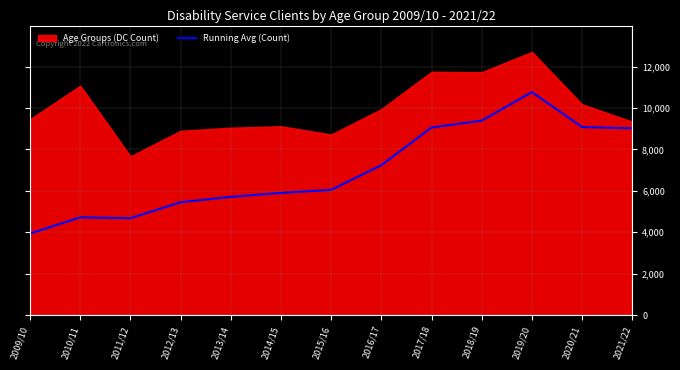

Between 2019/20 and 2014/15, which is larger?

2019/20